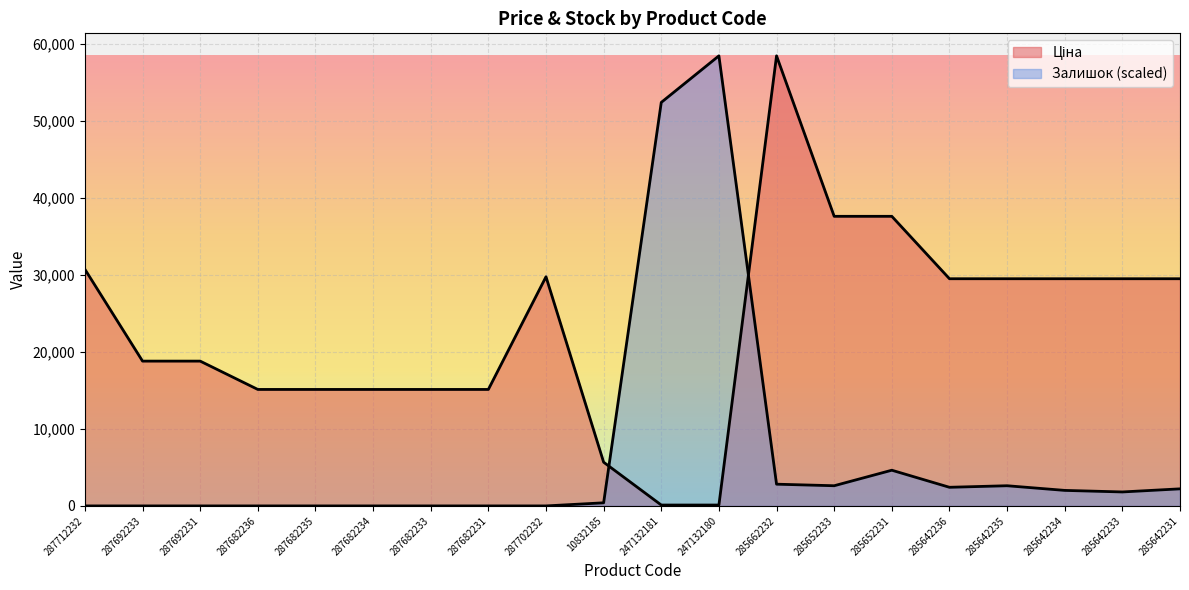

What is the average value of the Ціна series?

23031.6